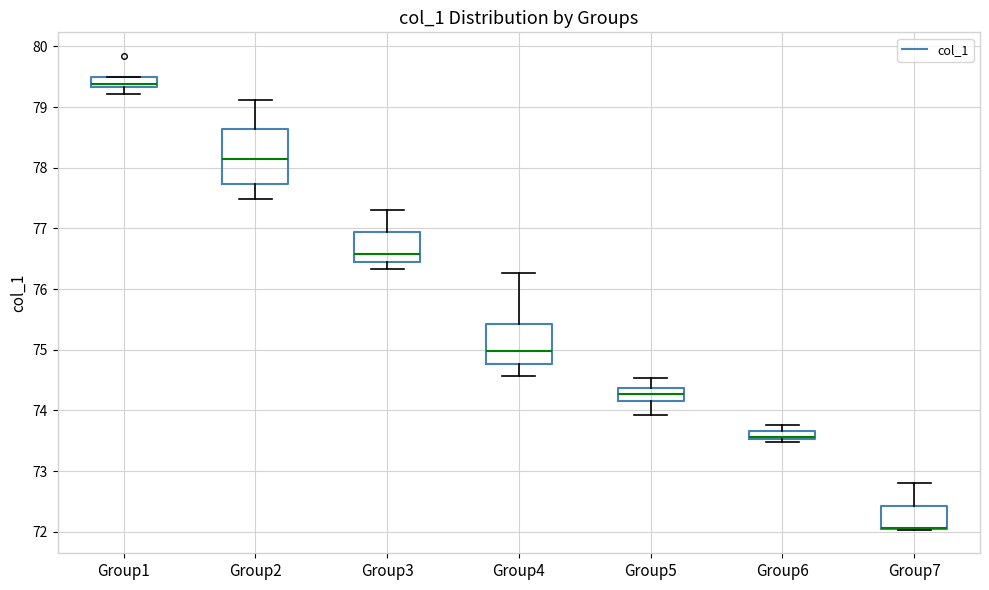

Which box is the tallest, from its lower edge to its upper edge?

Group2